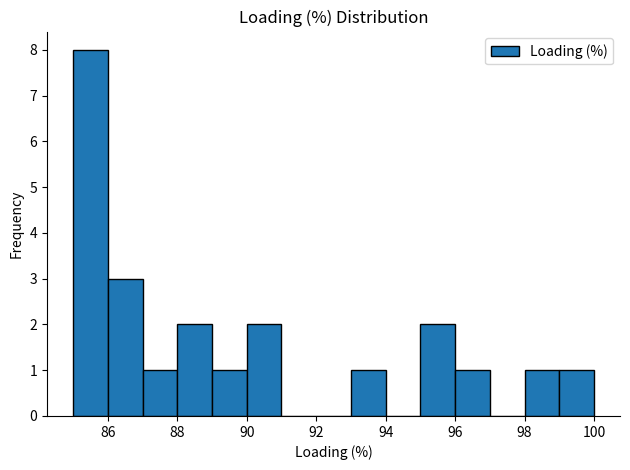

Reading left to right, list every bar in this chart as the range it spans on the x-axis followed by its height. The values are not printed on the chart, so give them approximately, as read against the axis.

85 to 86: 8
86 to 87: 3
87 to 88: 1
88 to 89: 2
89 to 90: 1
90 to 91: 2
91 to 92: 0
92 to 93: 0
93 to 94: 1
94 to 95: 0
95 to 96: 2
96 to 97: 1
97 to 98: 0
98 to 99: 1
99 to 100: 1